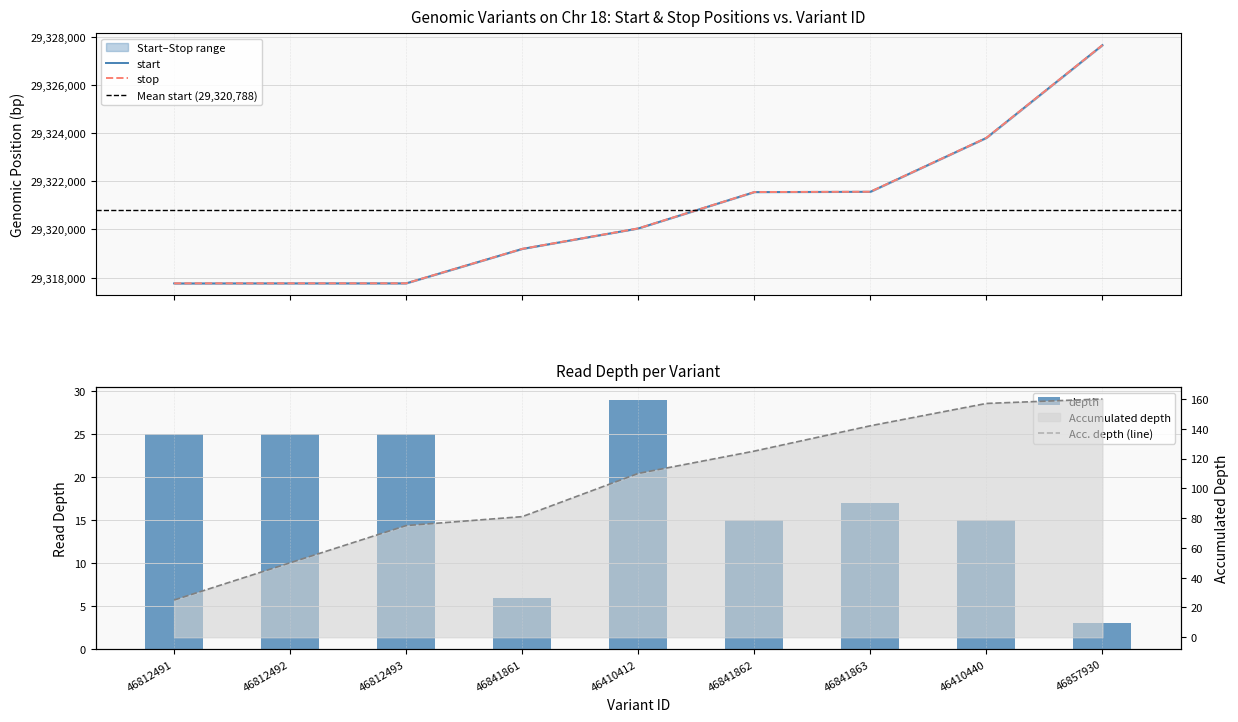

What is the label of the 1st bar from the right?

46857930